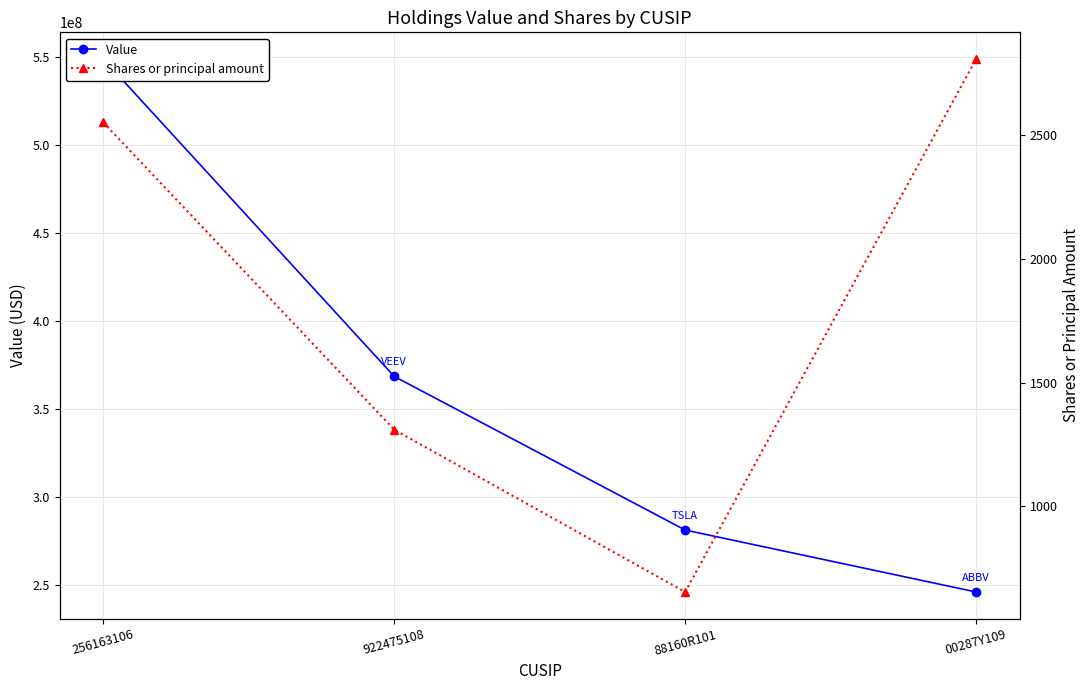

Where is Value nearest to the value 397319500?

922475108